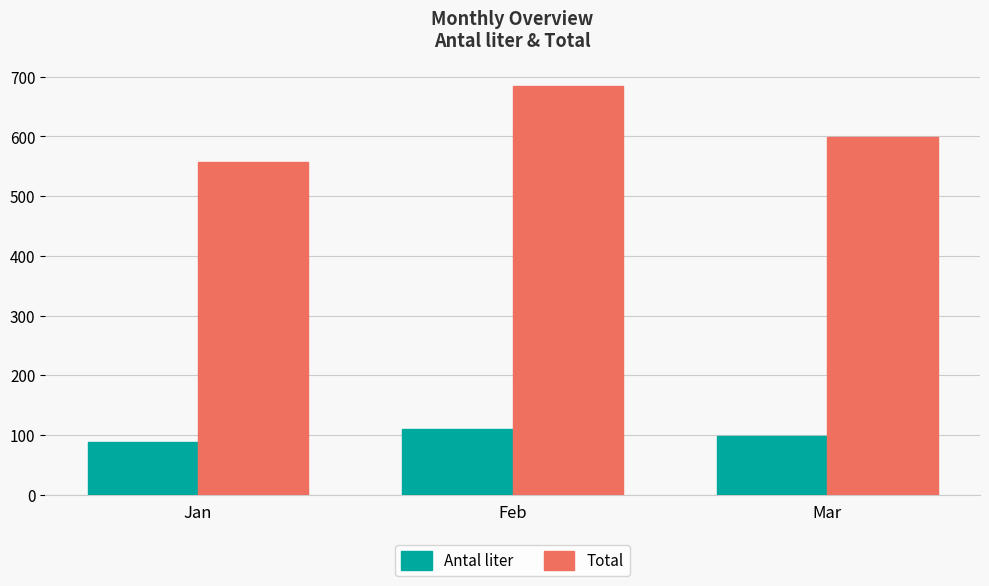

Reading right to left, list all the values displayed in this chart.

Antal liter: Mar=98.0	Feb=110.0	Jan=88.0
Total: Mar=599.8	Feb=684.2	Jan=557.9